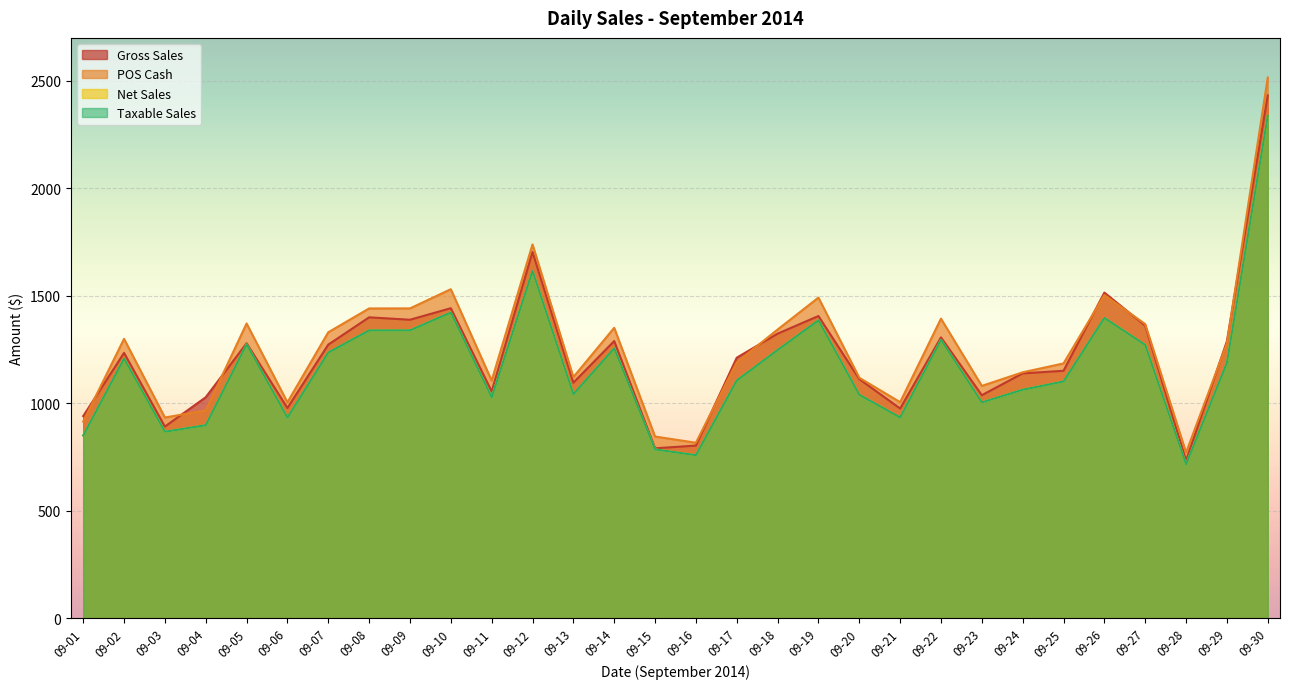

Does the chart display data point markers on the line(s)?

No